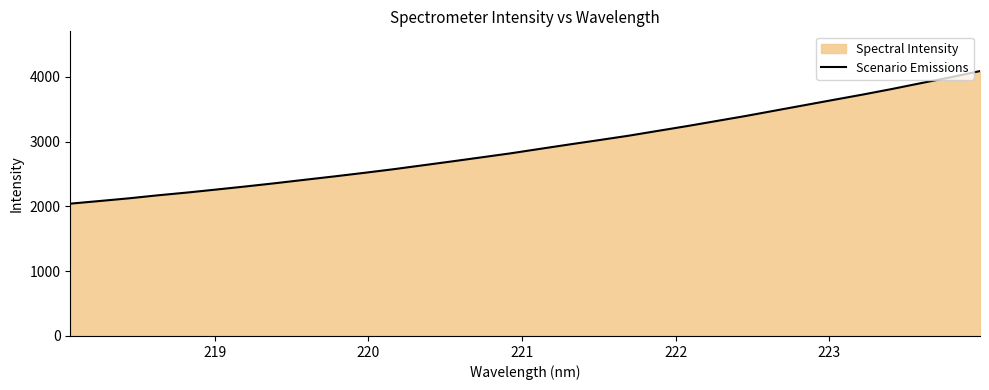

What is the maximum value shown in the chart?

4091.6